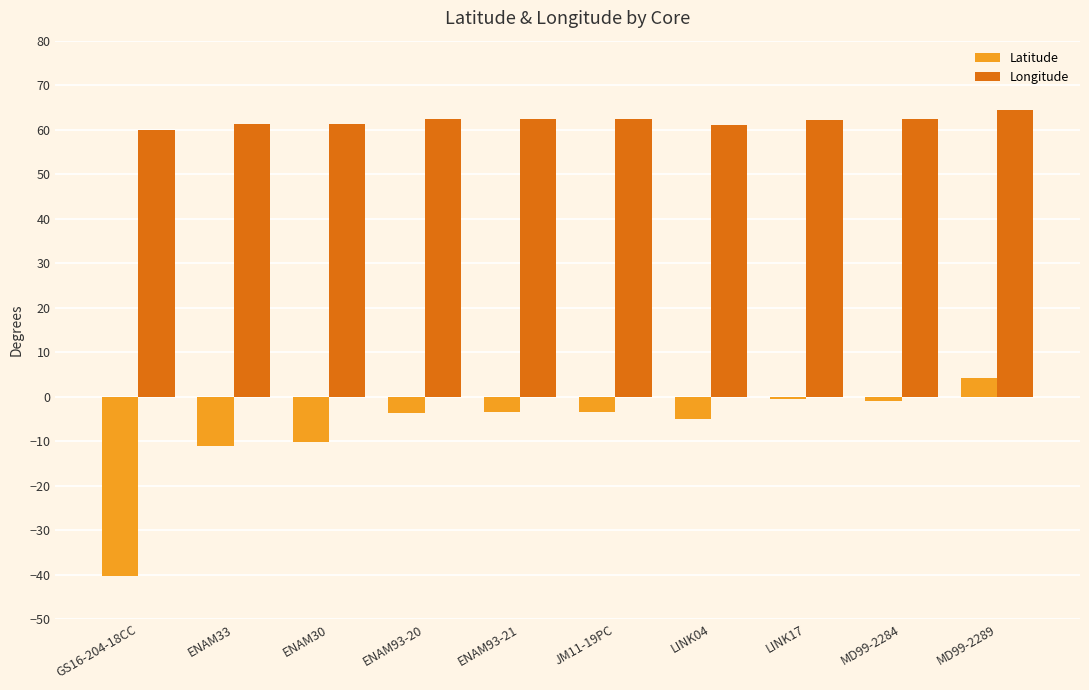

Is it true that Longitude equals 60.0 at GS16-204-18CC?

True